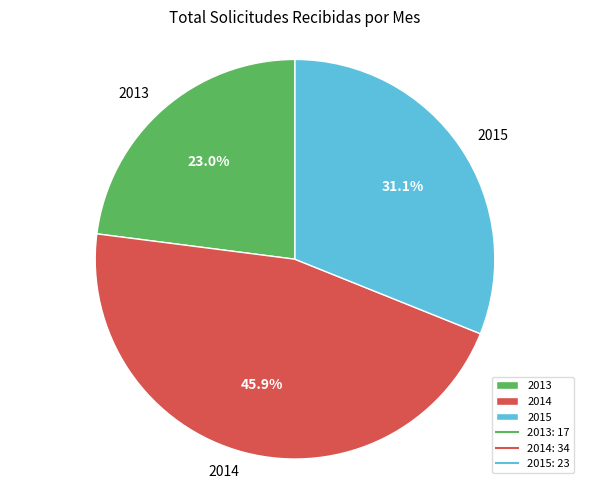

Combined, do 2014 and 2013 account for over 50%?

Yes